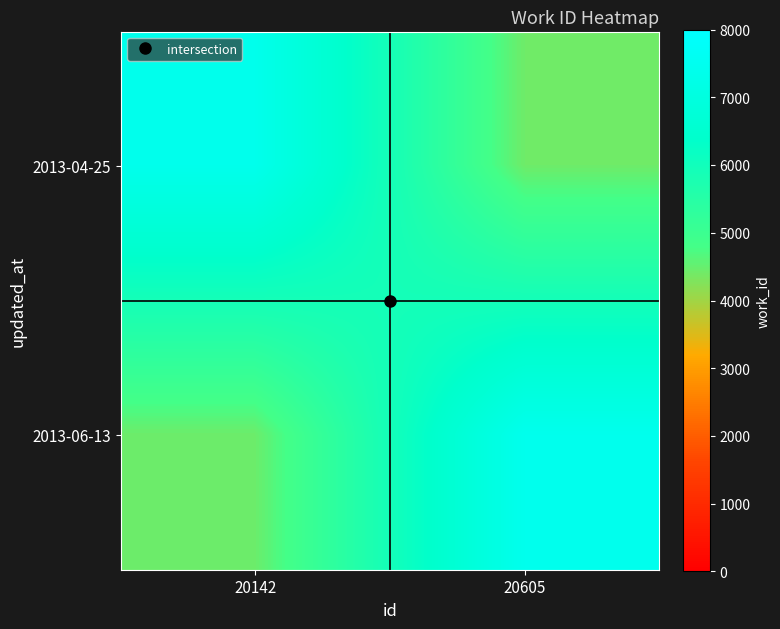

What is the total value across all series at 20142?

11832.2